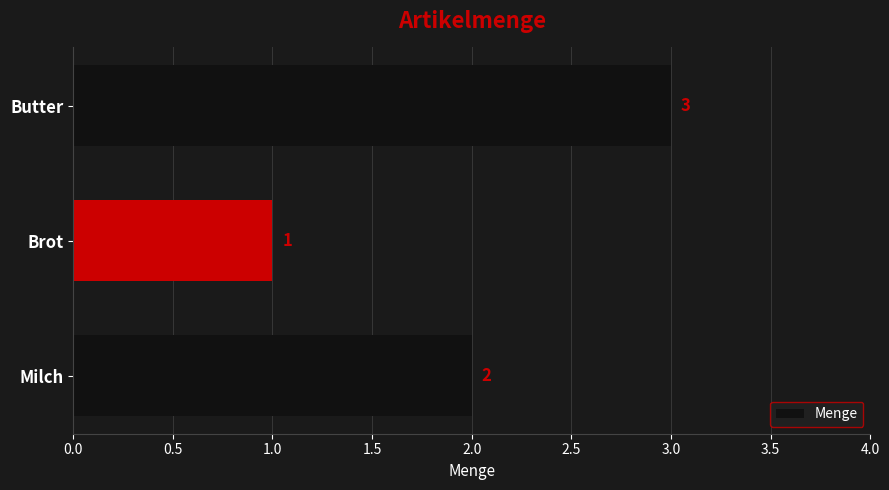

What is the minimum value shown in the chart?

1